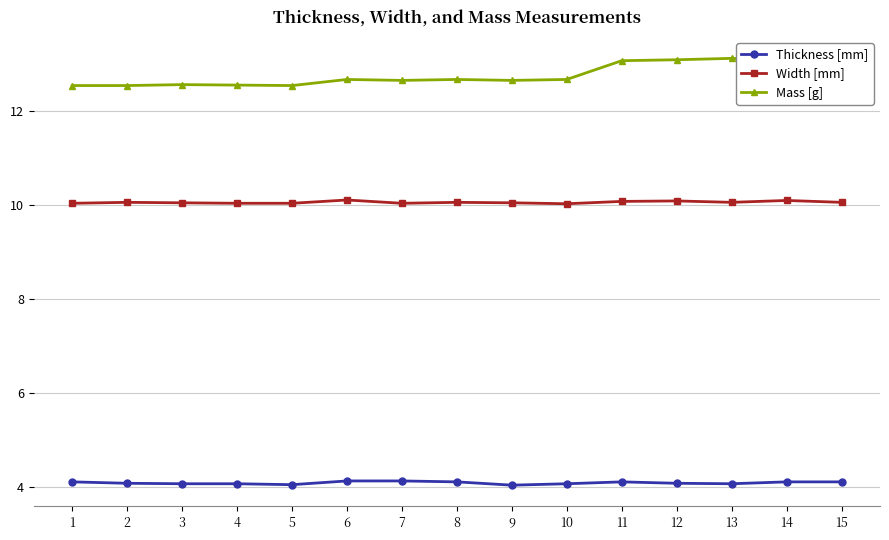

What is the value of the Mass [g] point at the 11th from the left?

13.1